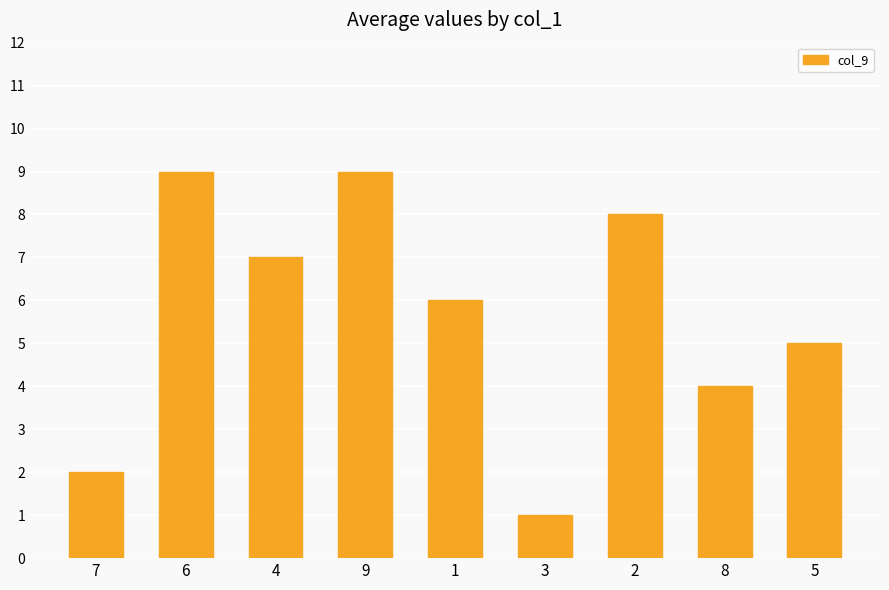

How many distinct data groups are displayed?

1